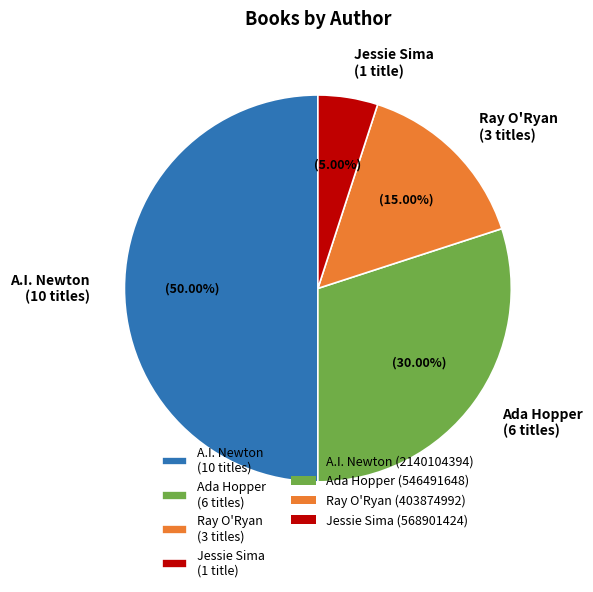

Is the sum of Ray O'Ryan (3 titles) and Ada Hopper (6 titles) greater than half?

No